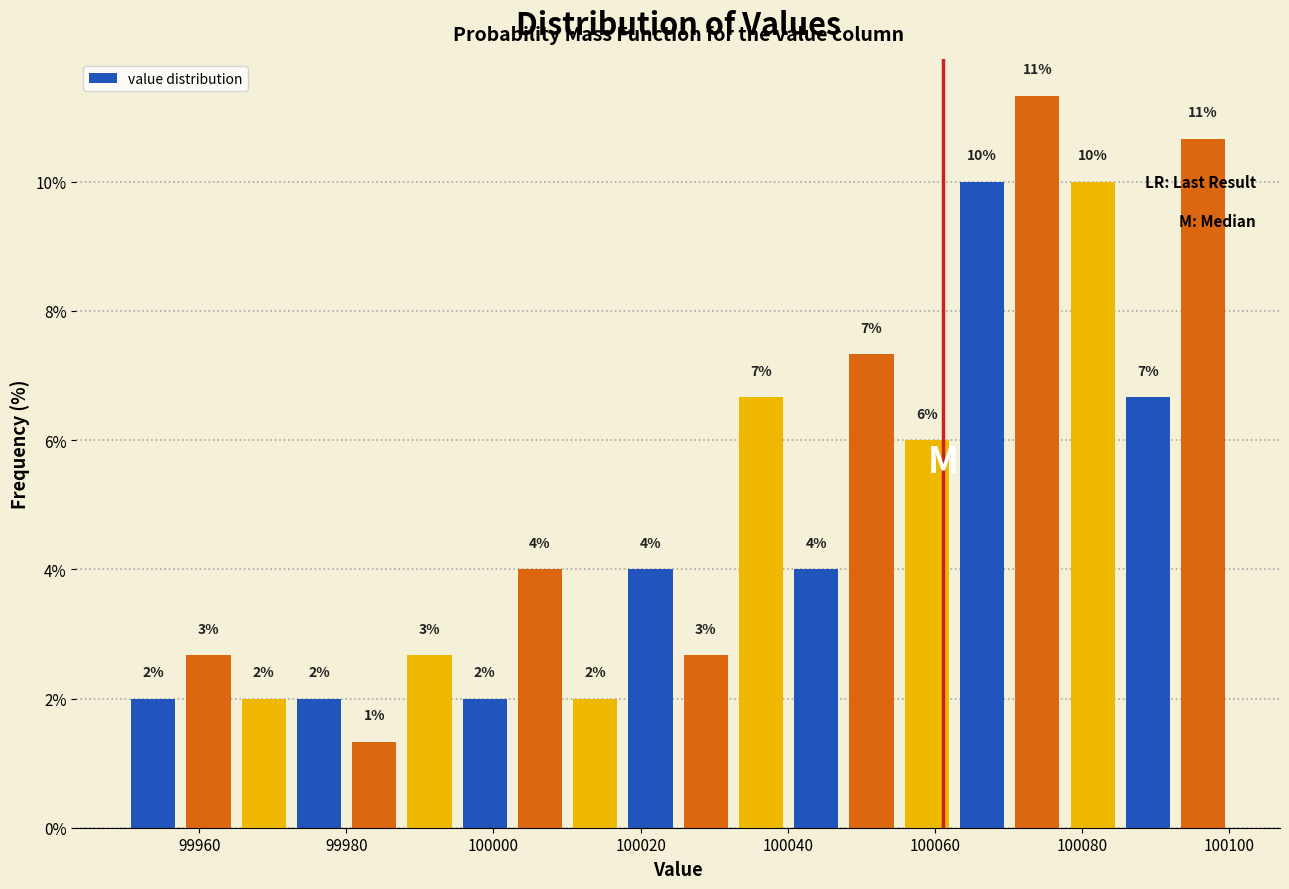

Around what value on the x-axis is the tallest bar? Give the approximate position of its centre, as read against the axis.

100074